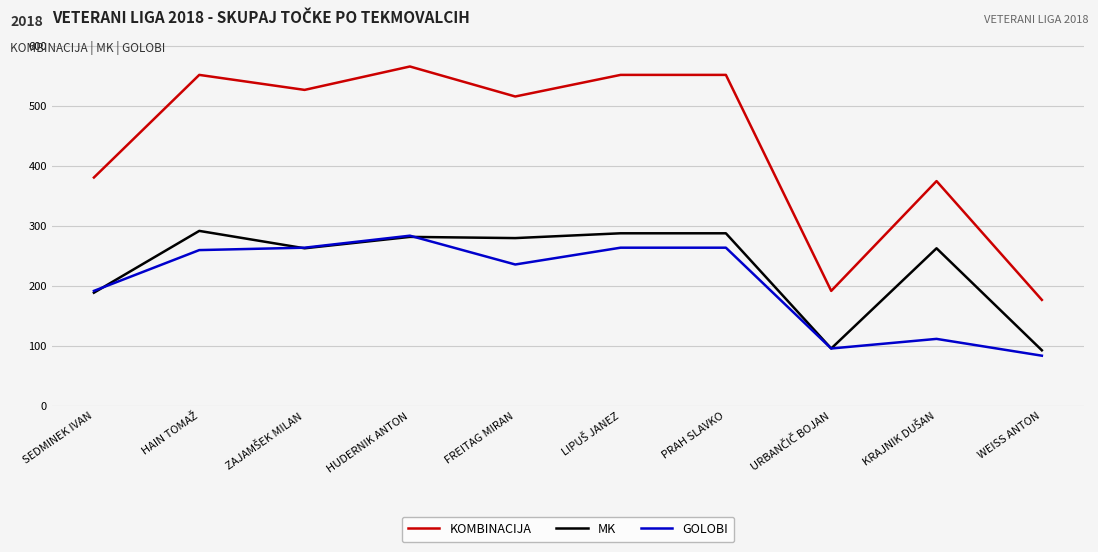

The value of KOMBINACIJA at SEDMINEK IVAN is 381. True or false?

True